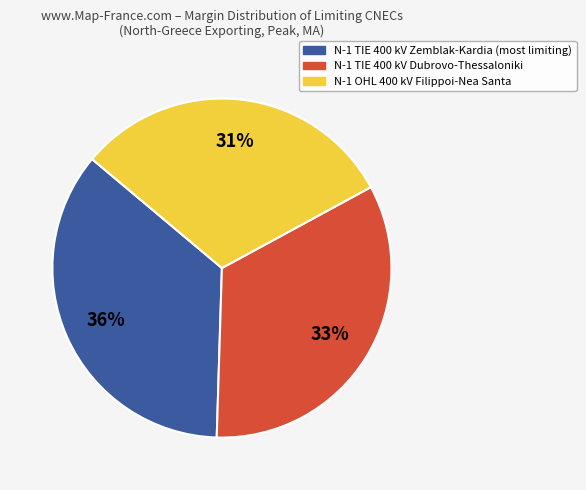

Is there a majority slice in this chart?

No